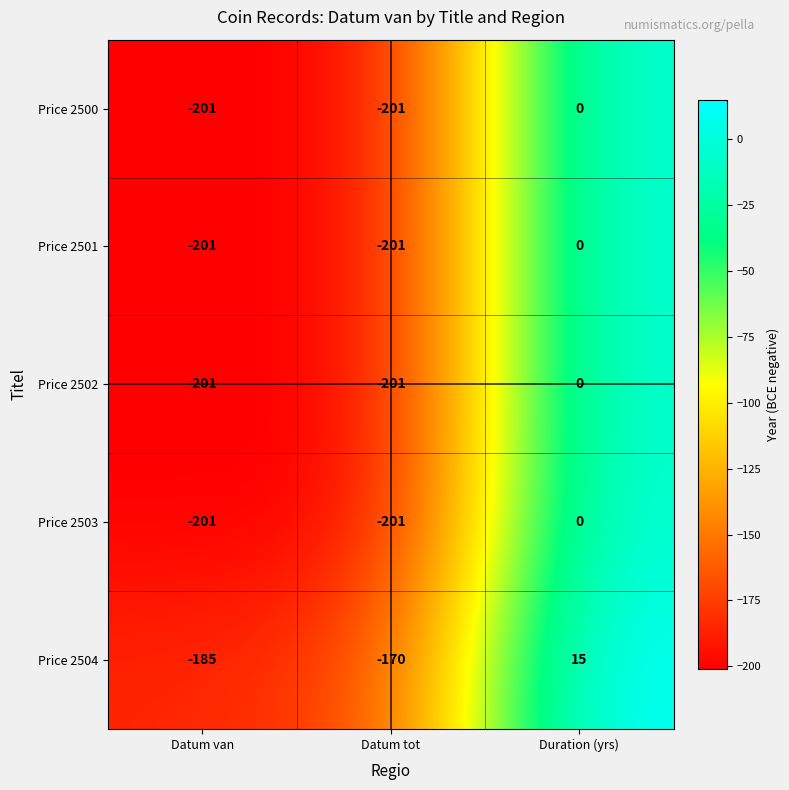

Is it true that Price 2504 equals -170 at Datum tot?

True